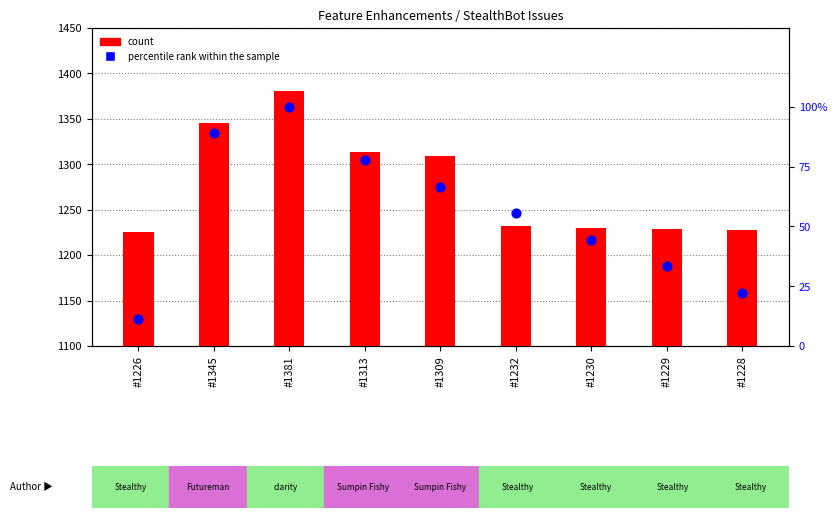

Which series contains the lowest Y value?

percentile rank within the sample